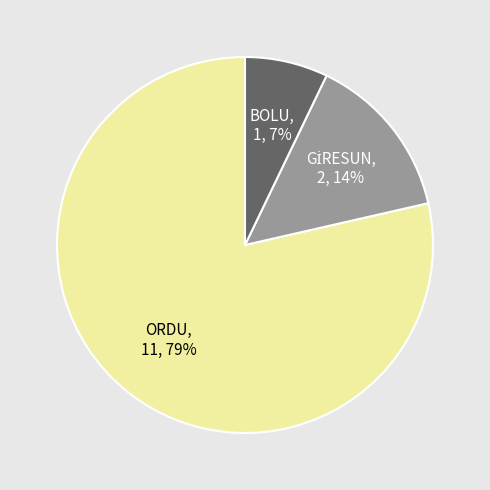

The ORDU slice represents 8% of the pie. True or false?

False